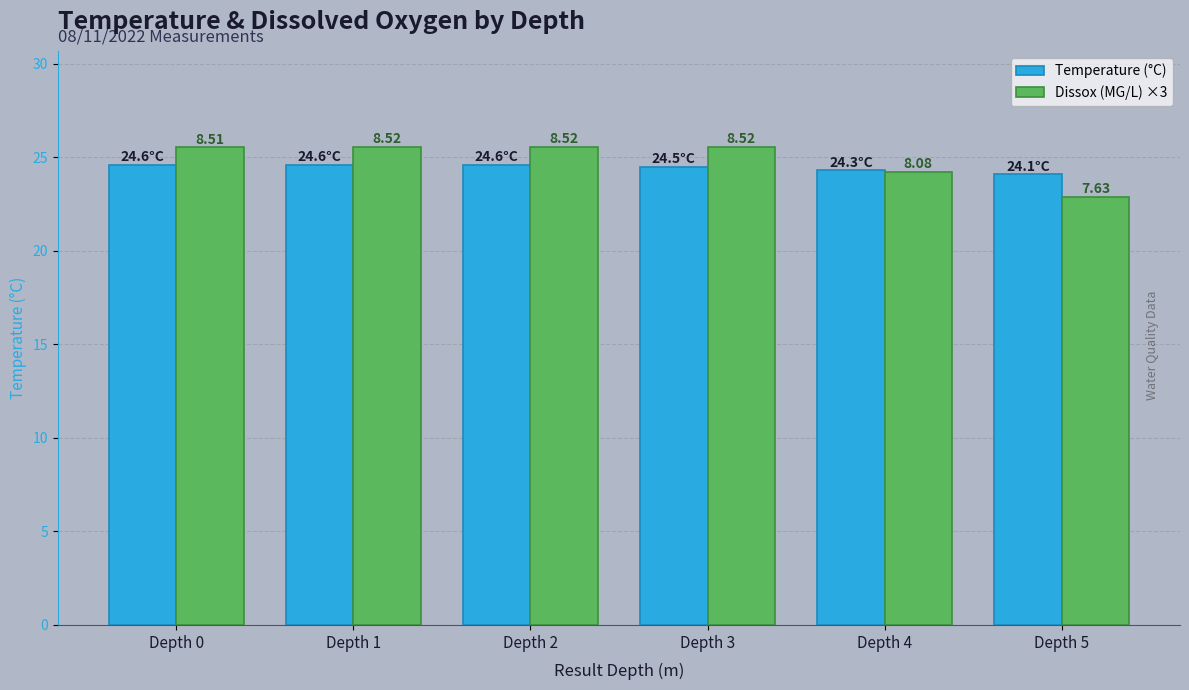

What are all the series names shown in the legend?

Temperature (°C), Dissox (MG/L) ×3